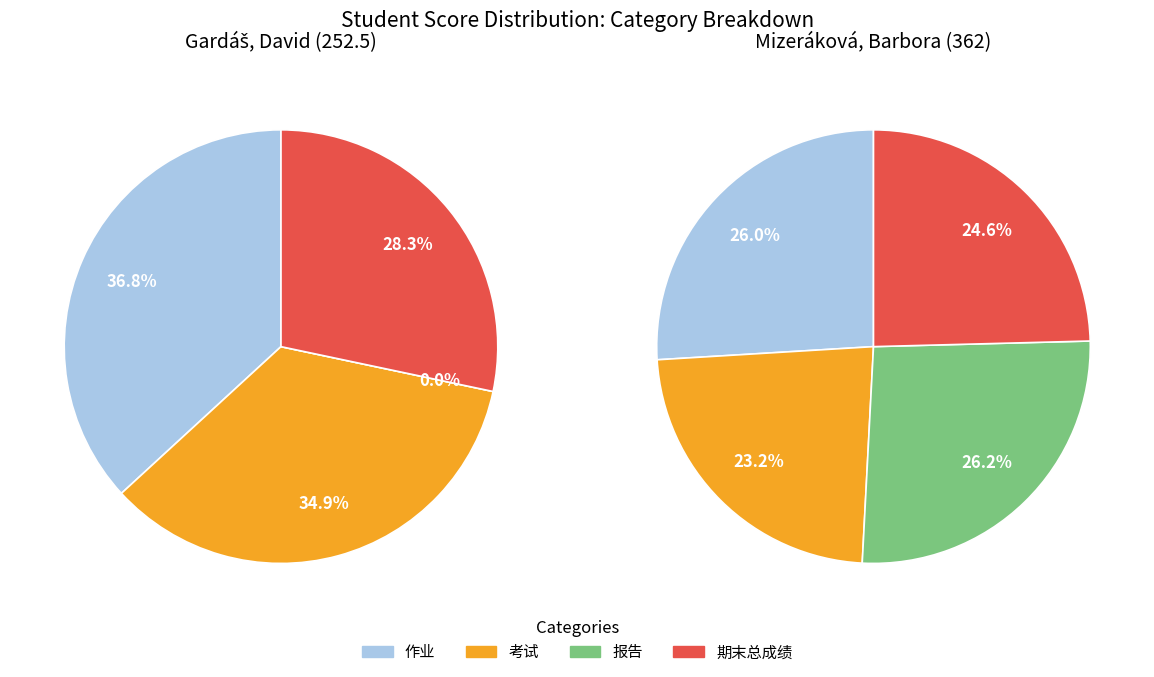

To the nearest percent, what is the difference between the largest and smallest slice percentages?

11%